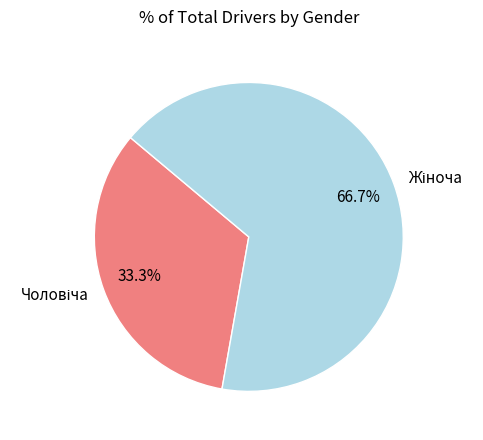

How many slices are in this pie chart?

2